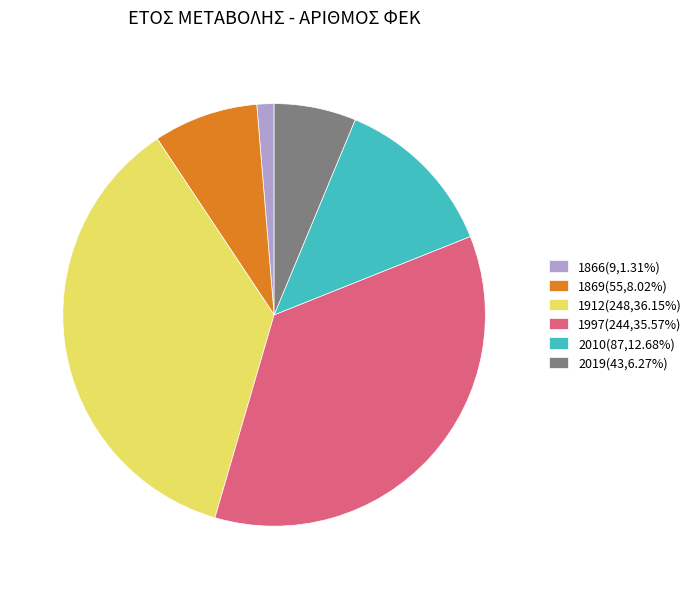

Approximately how many times larger is the value at 1997(244,35.57%) compared to 1869(55,8.02%)?

4.4